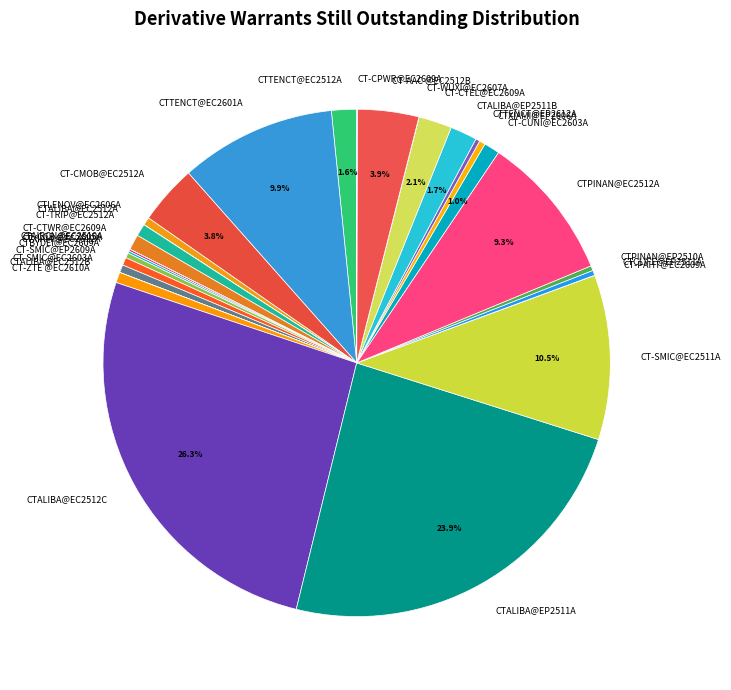

Is there any slice that represents more than half of the pie?

No